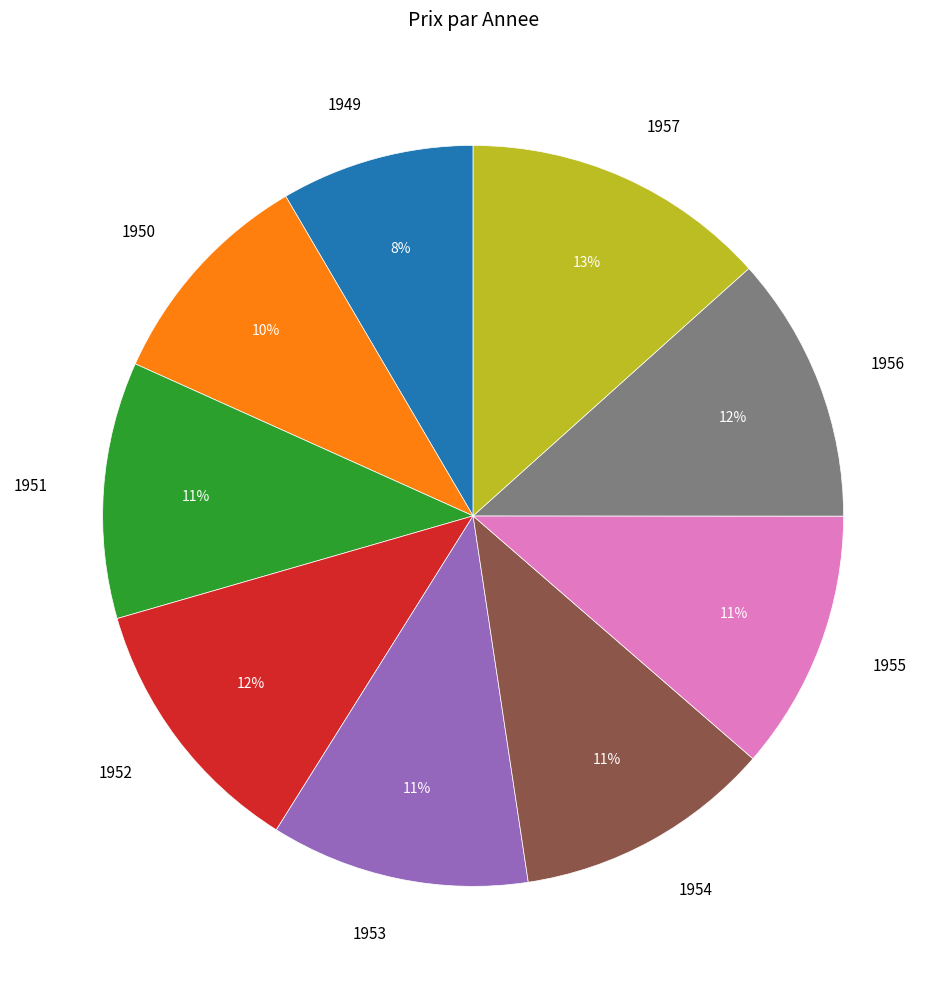

How many slices are in this pie chart?

9